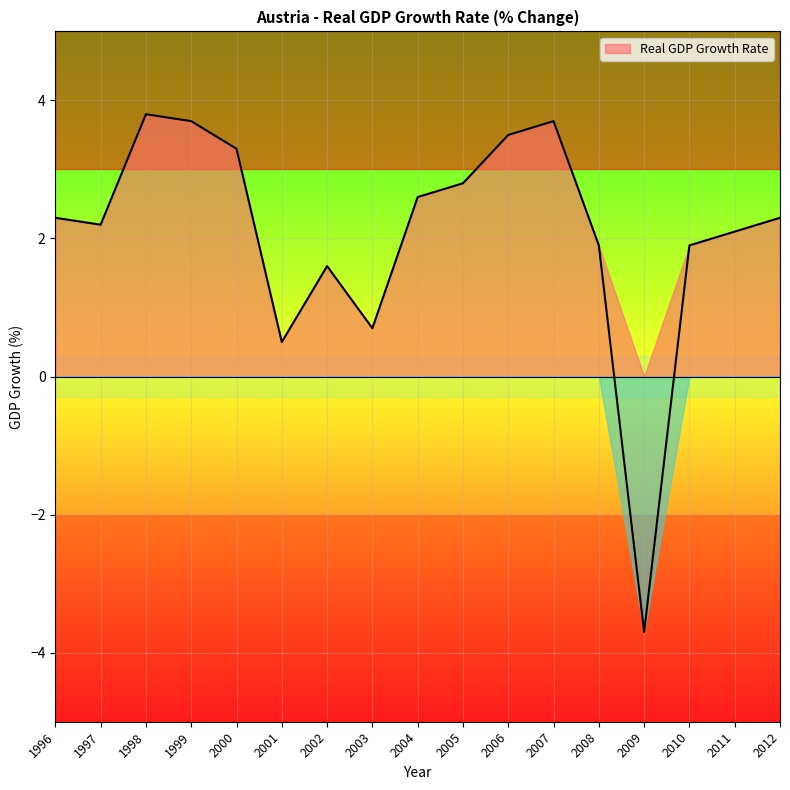

What is the approximate value at 2004?

2.6